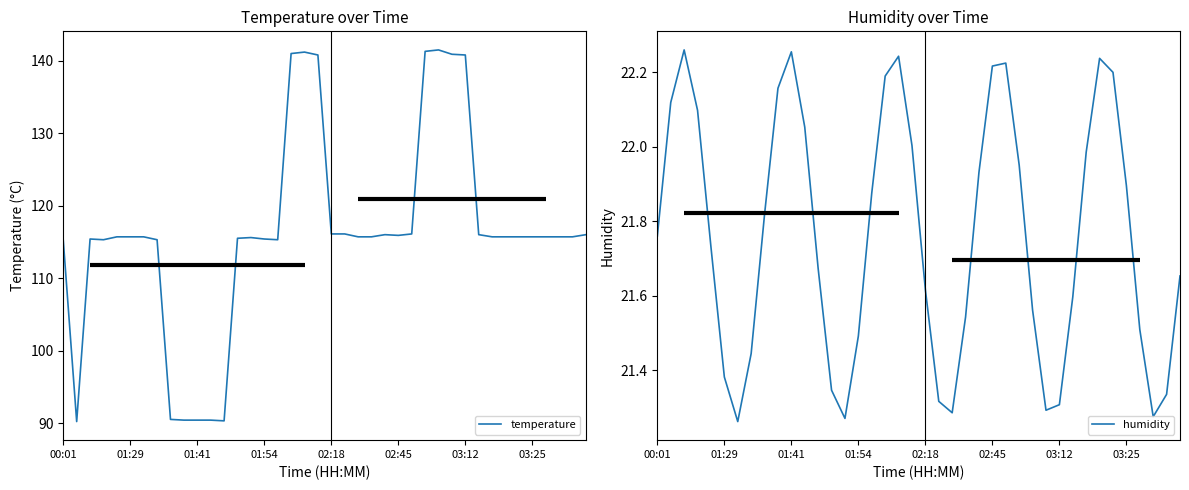

What is the minimum value for temperature?

90.2